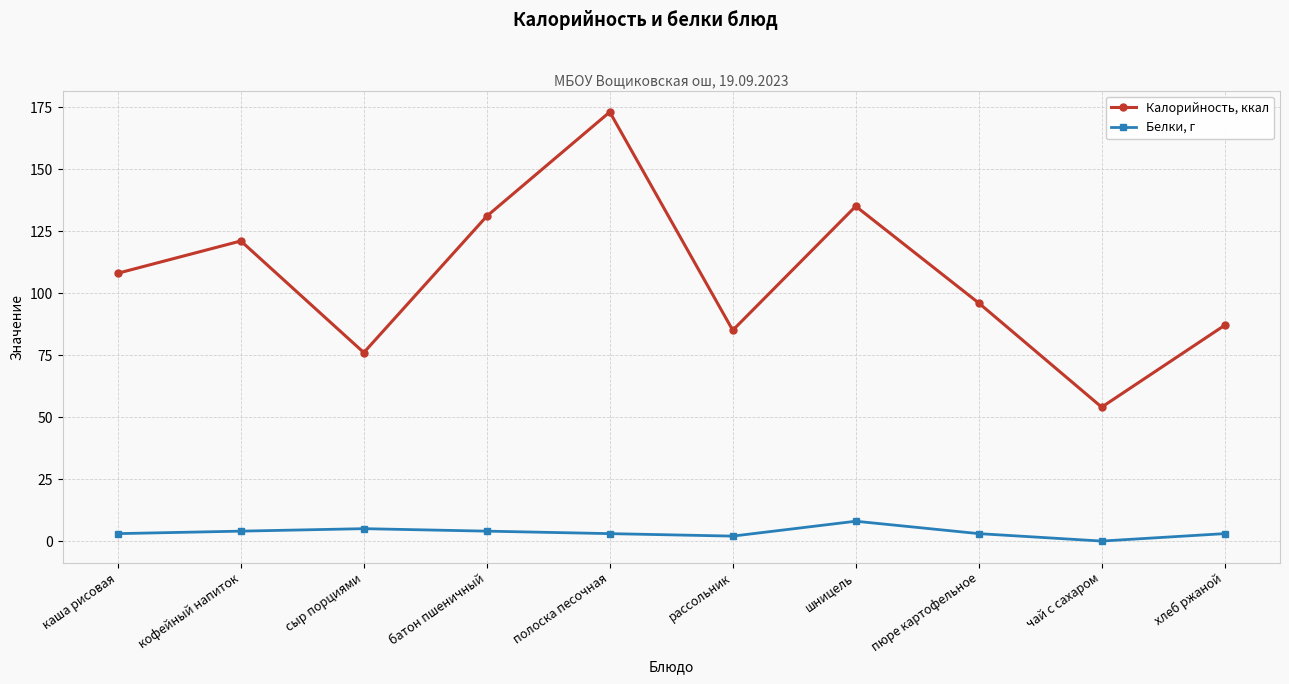

Which series has the largest total across all categories?

Калорийность, ккал